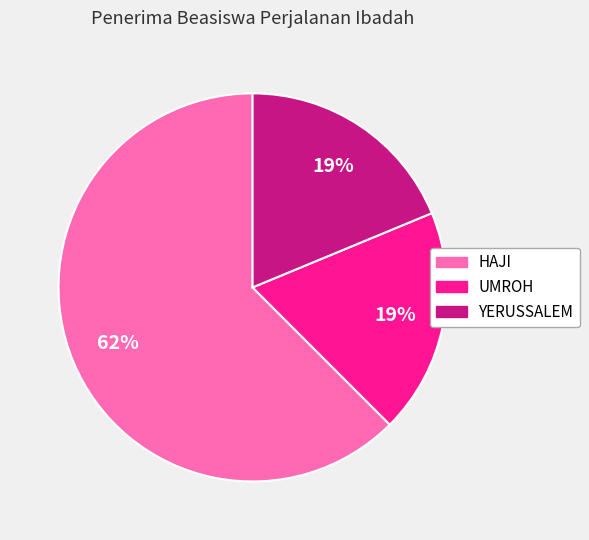

To the nearest percent, what portion does HAJI represent?

62%